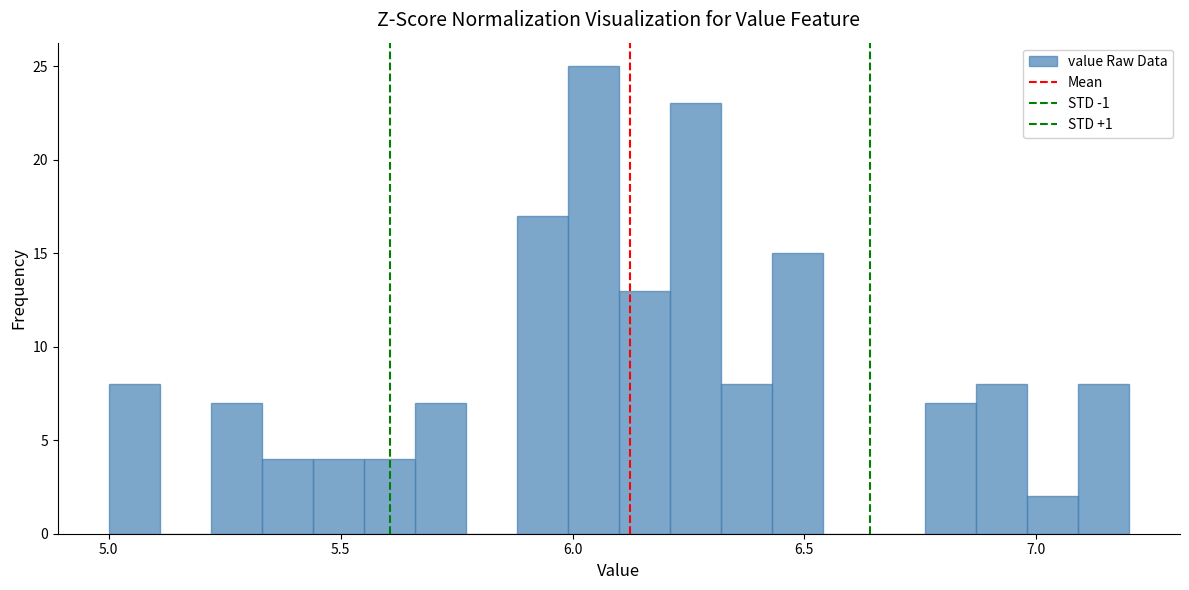

Read against the x-axis, roughly where is the centre of the tallest bar?

6.05